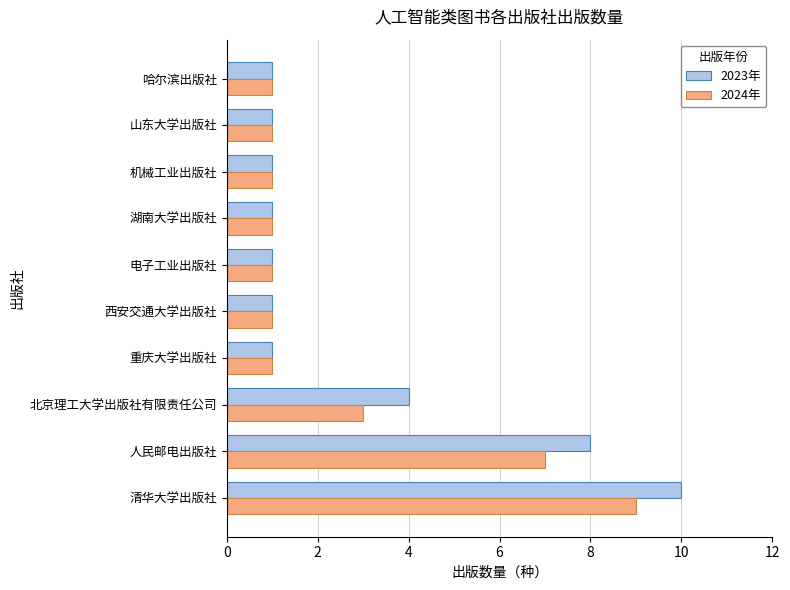

Is it true that 2023年 equals 10 at 清华大学出版社?

True